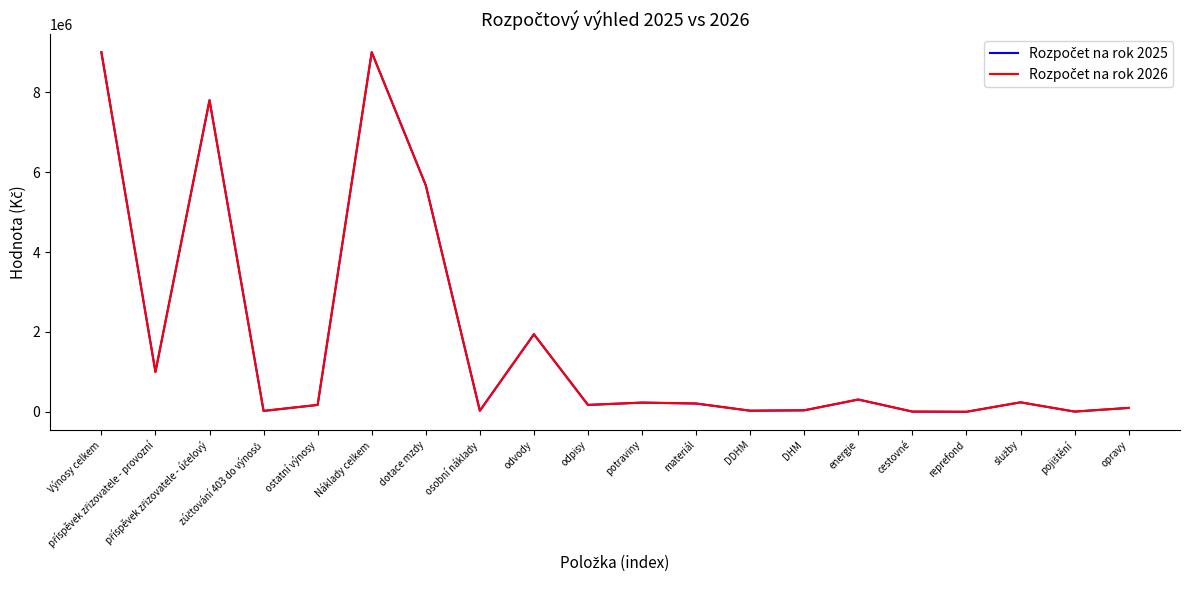

Does the chart have visible grid lines?

No